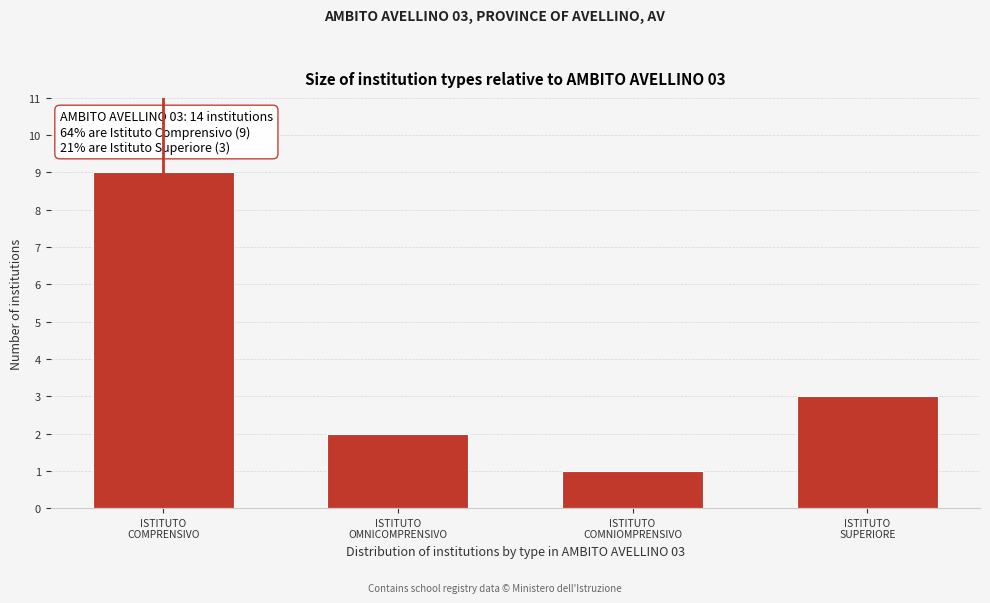

Reading left to right, extract all data points from this chart.

9	2	1	3